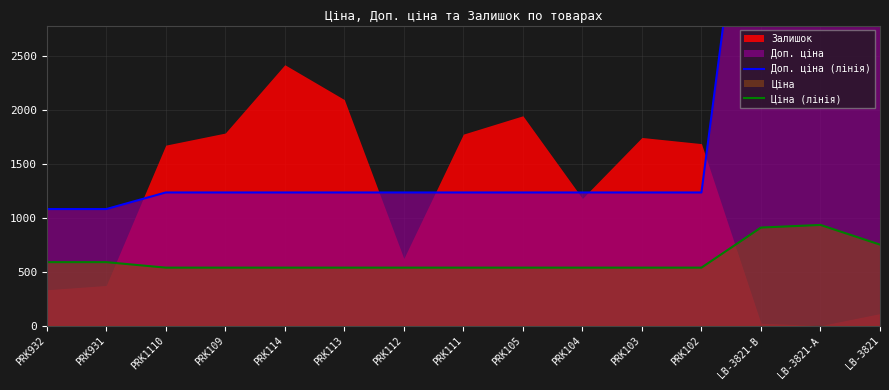

What is the maximum value for Ціна (лінія)?

934.5